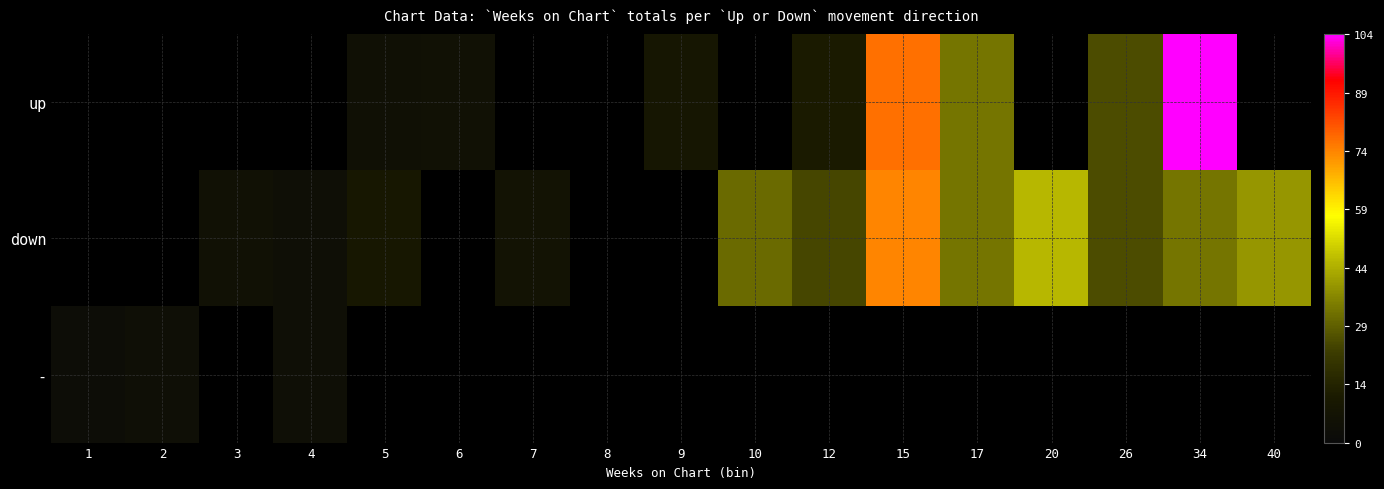

What is the difference between the down values at 17 and 7?

27.0